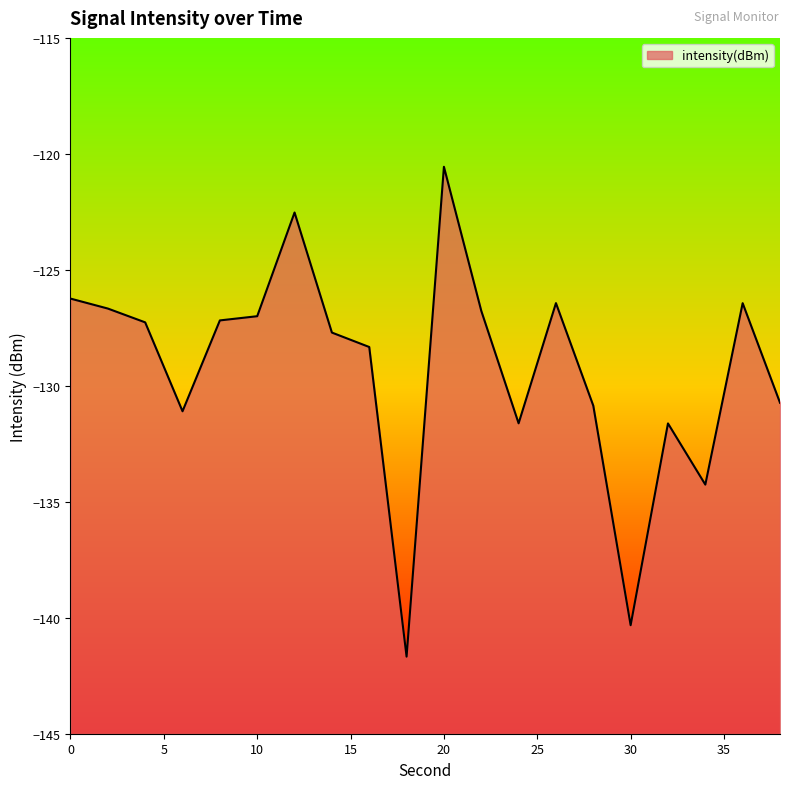

At which category does the chart reach its minimum across all series?

18